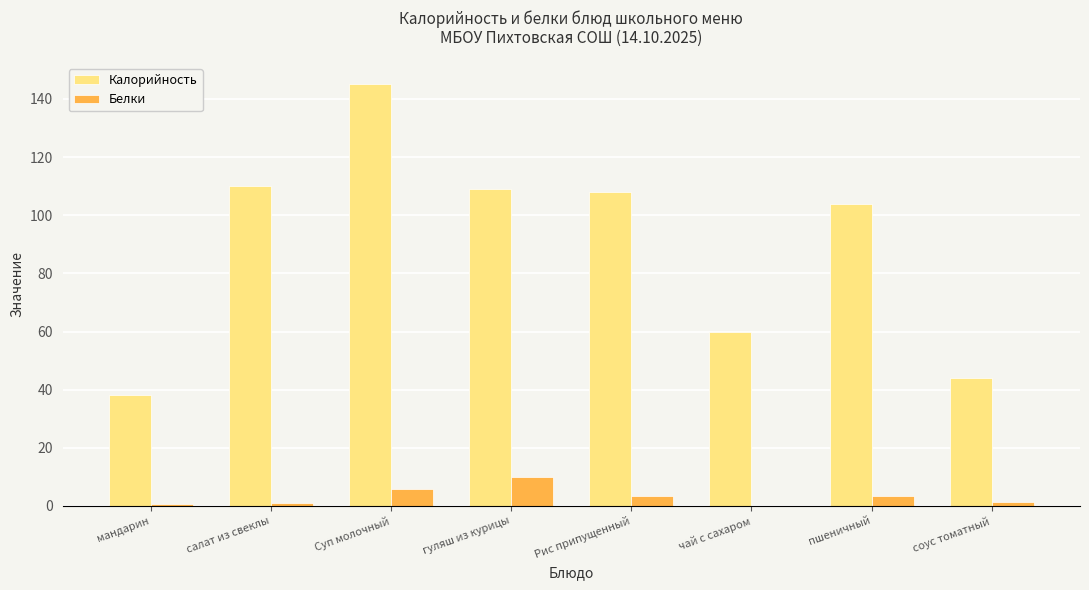

What is the sum of all Белки values?

25.6